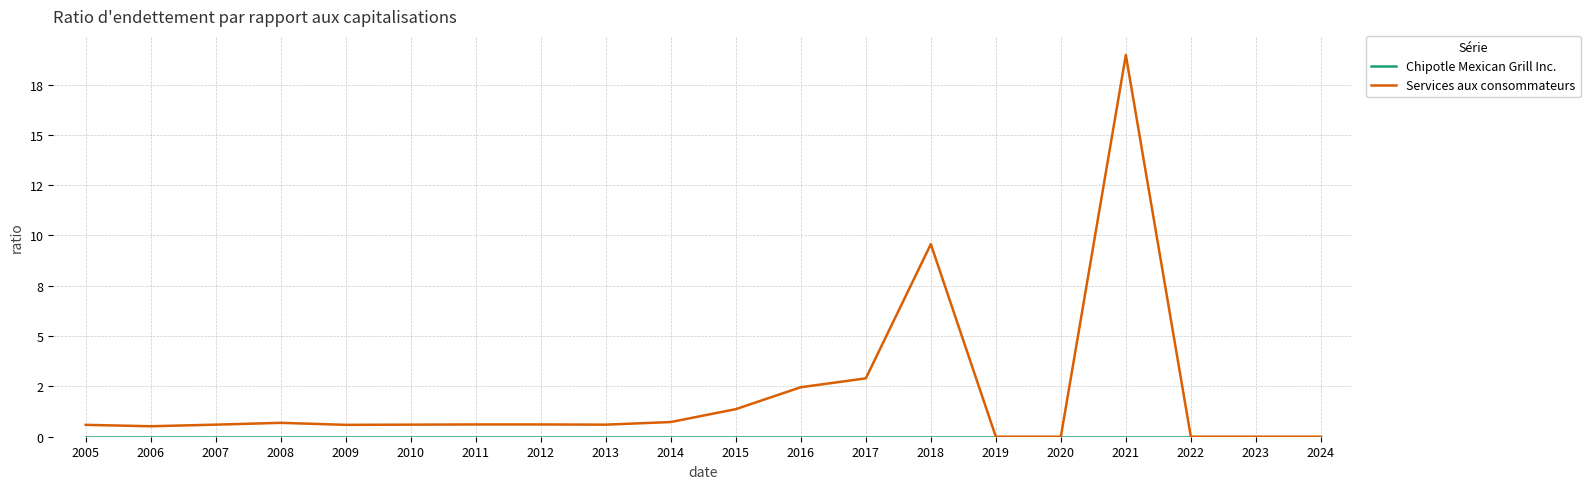

Does the chart have visible grid lines?

Yes